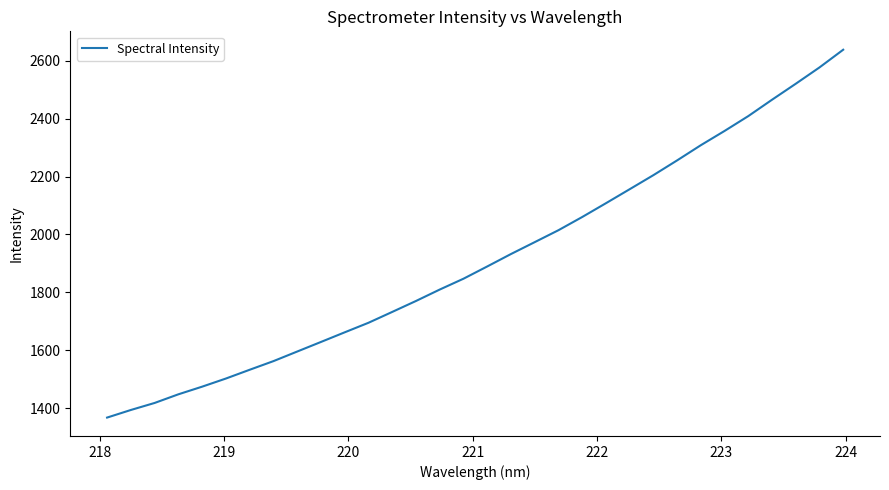

Does the chart have visible grid lines?

No